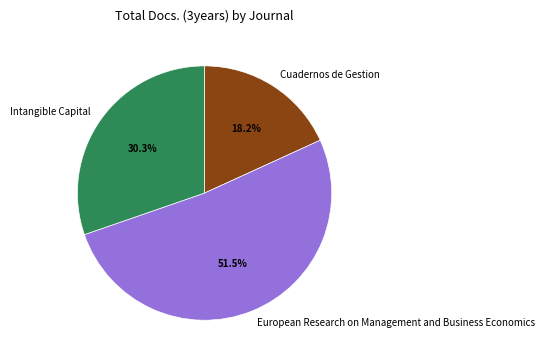

Combined, what portion of the pie is Intangible Capital and European Research on Management and Business Economics?

81.8%